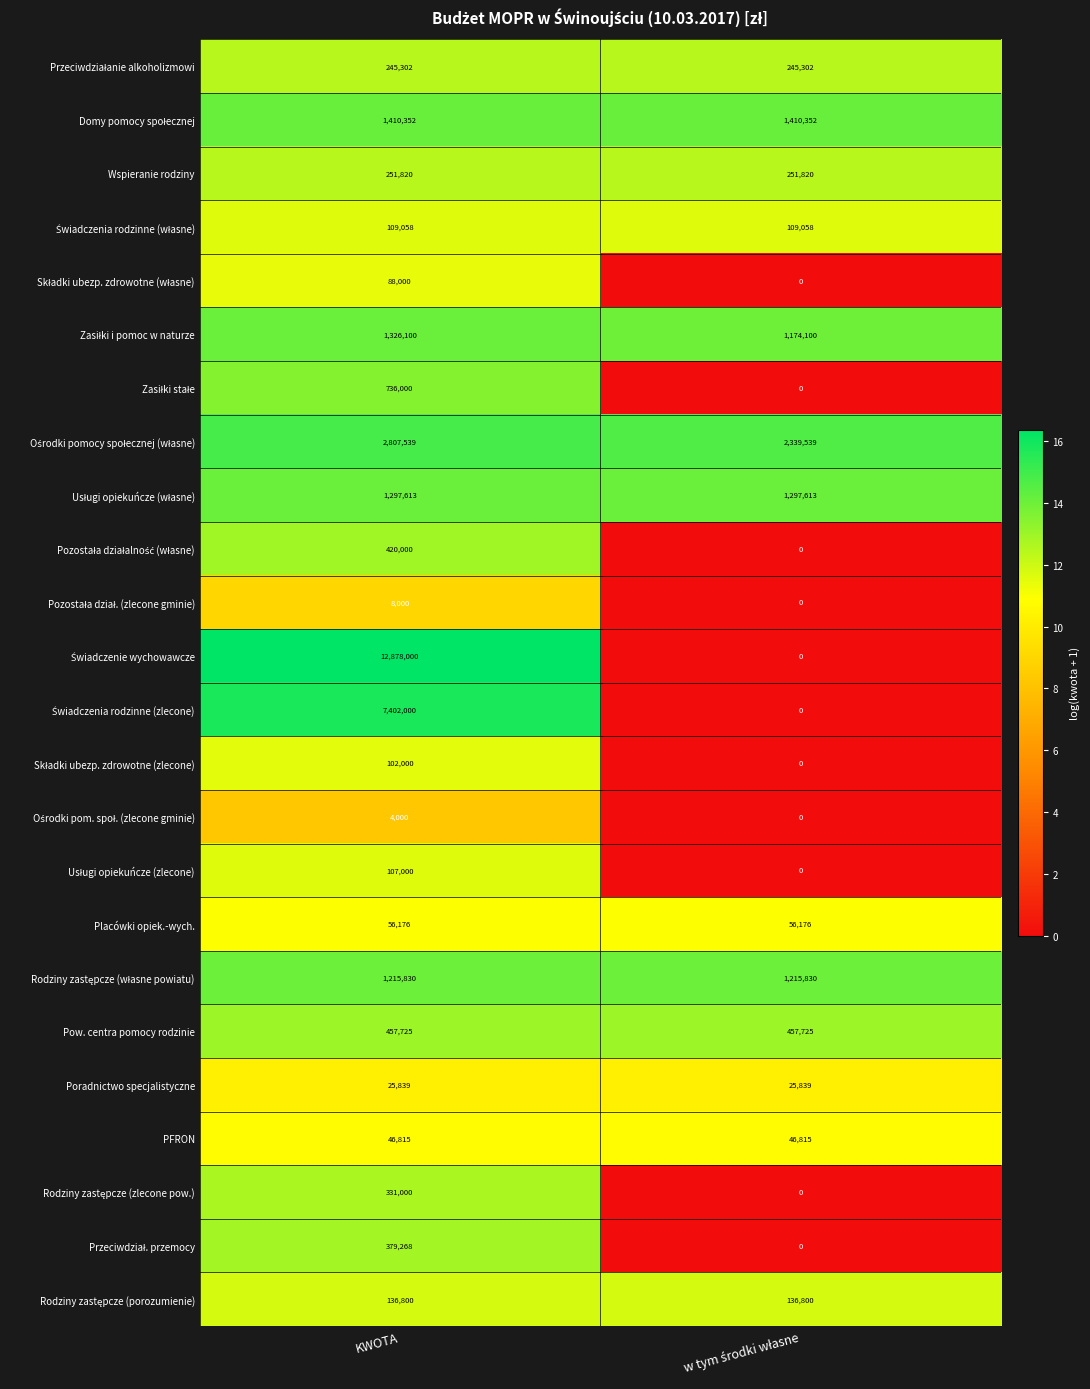

What is the maximum value shown in the chart?

12878000